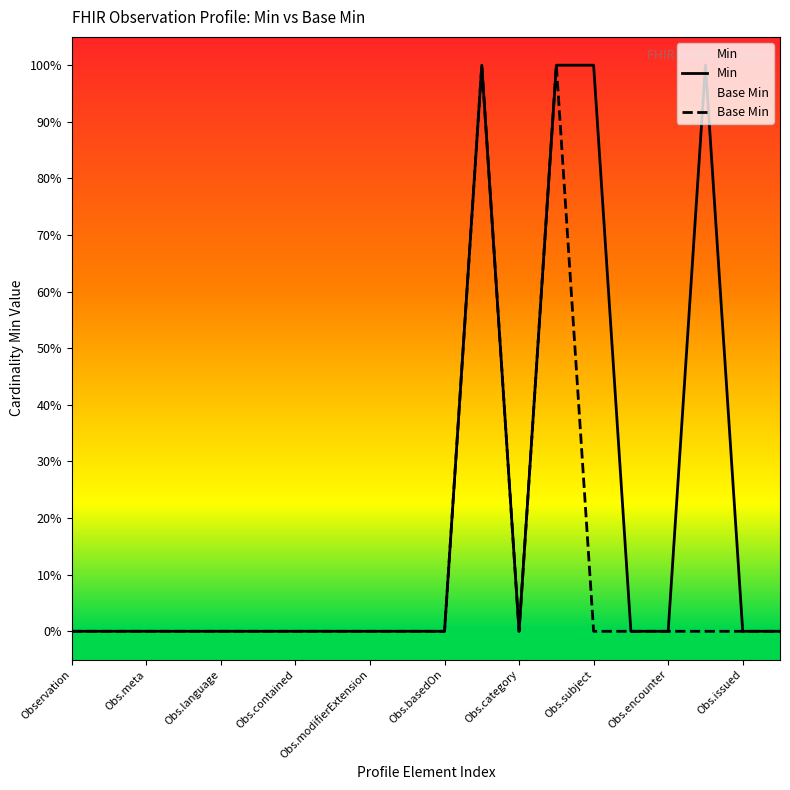

How many lines are shown in the chart?

2